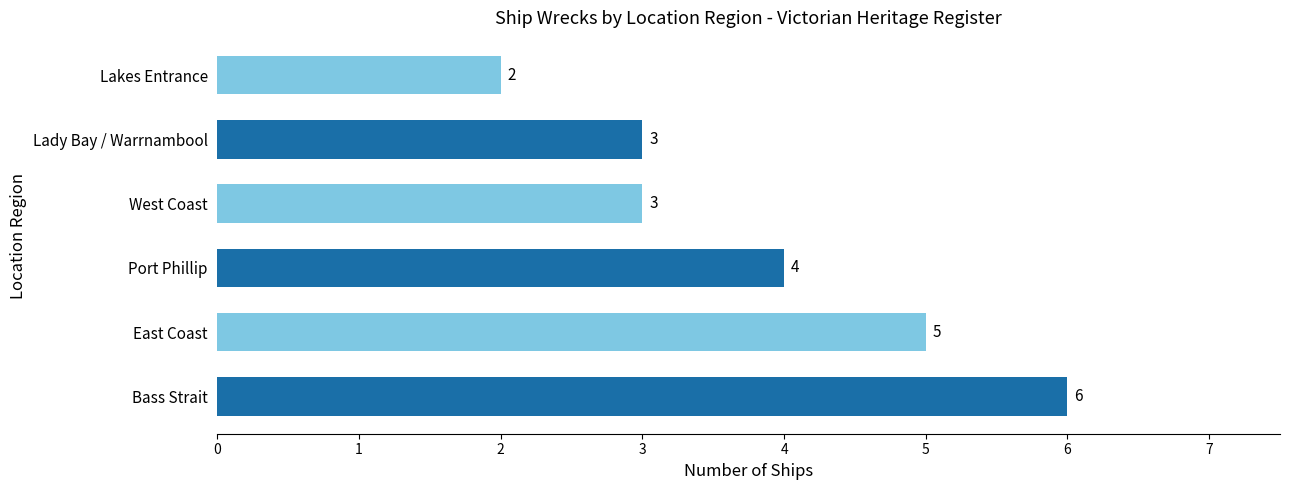

True or false: the data shows 3 at Lady Bay / Warrnambool.

True